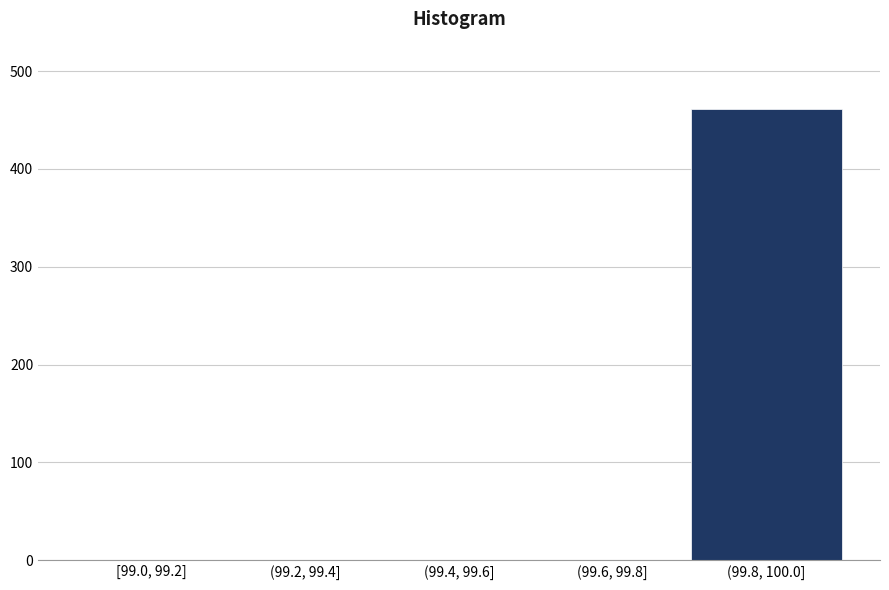

Reading left to right, list all the values displayed in this chart.

[99.0, 99.2]=0	(99.2, 99.4]=0	(99.4, 99.6]=0	(99.6, 99.8]=0	(99.8, 100.0]=461